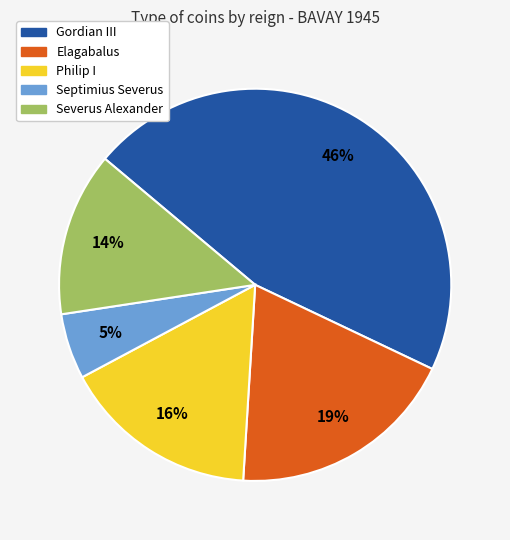

Which slice is the smallest?

Septimius Severus